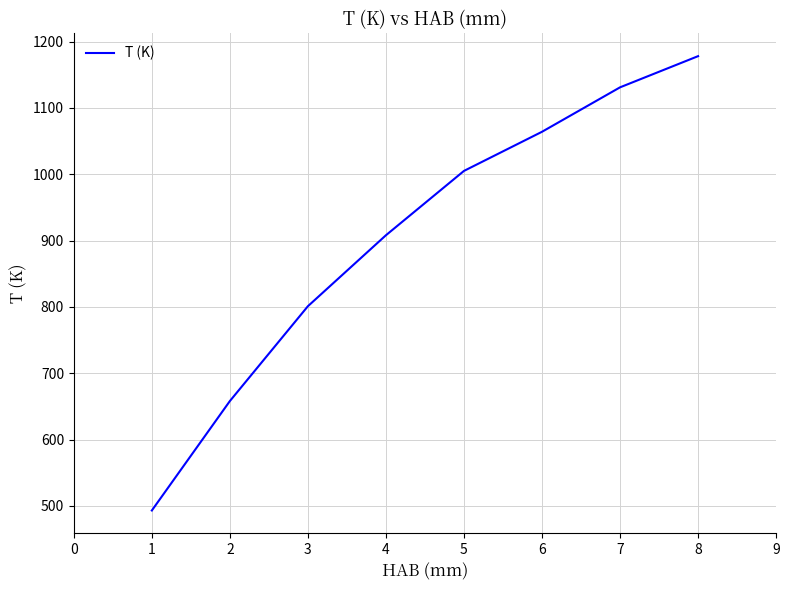

At which category does the chart reach its peak across all series?

8